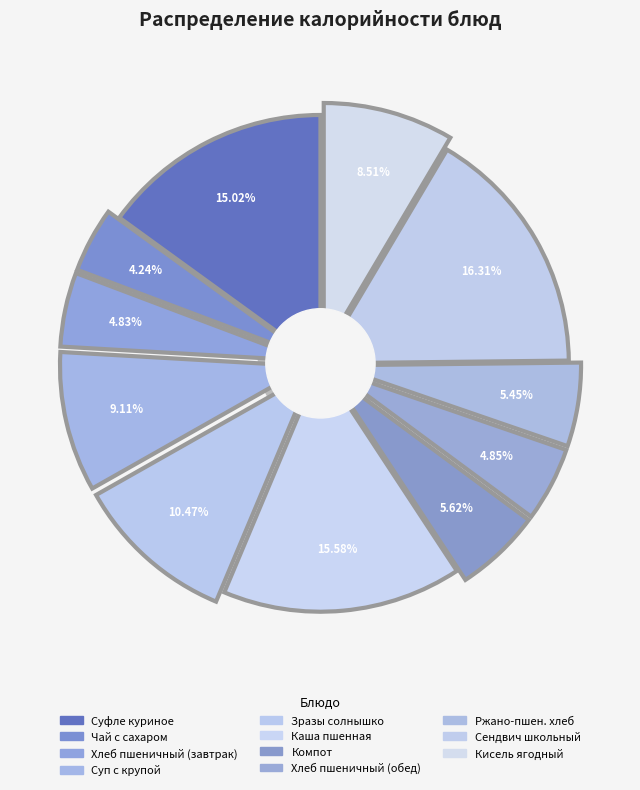

Is it true that Компот is 6% of the pie?

True